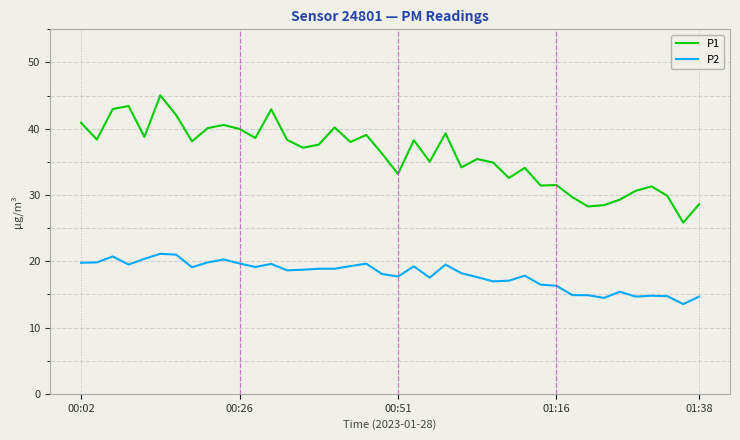

What is the lowest value of the P1 series?

25.8